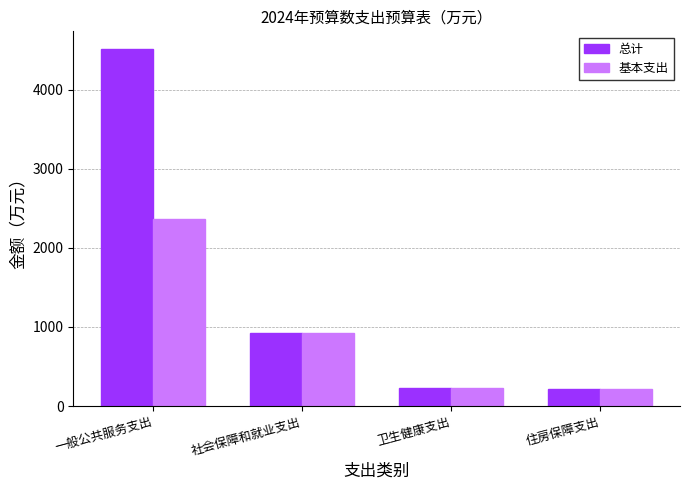

What is the approximate value of 总计 at 卫生健康支出?

227.2